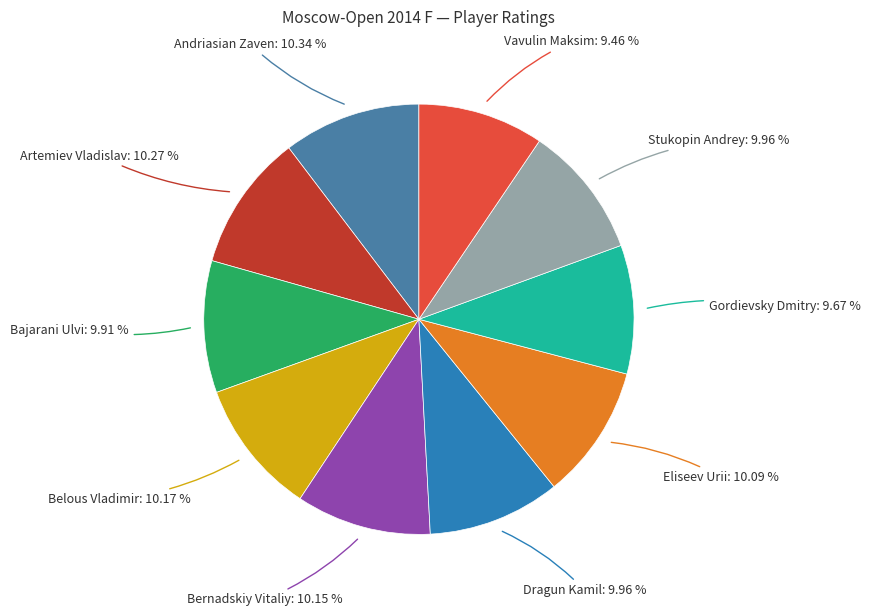

How many slices are in this pie chart?

10